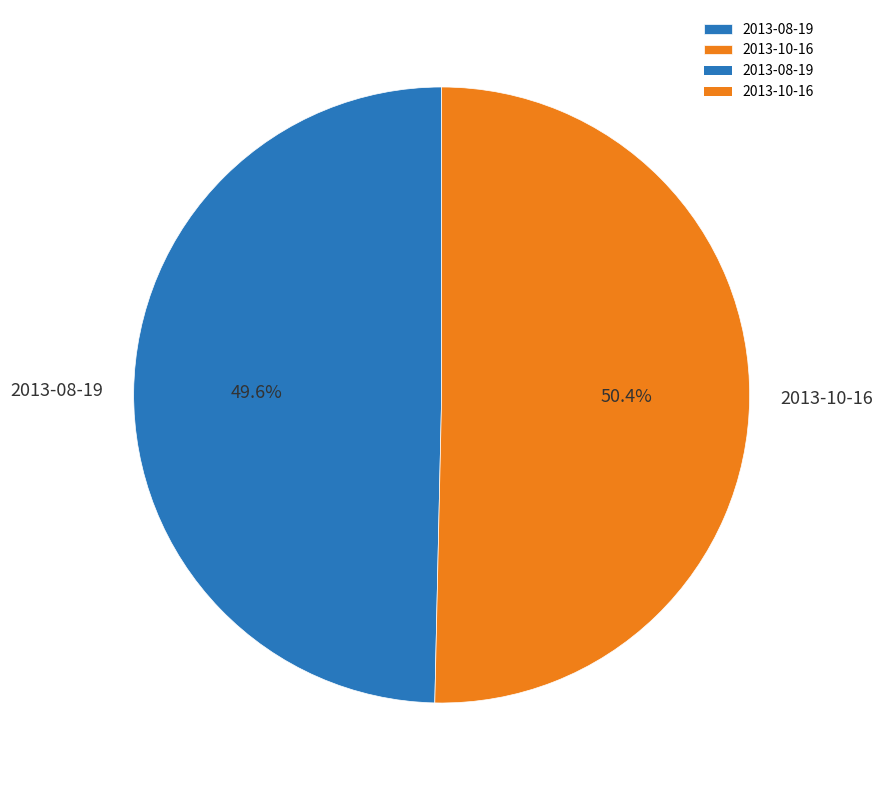

What is the majority slice?

2013-10-16